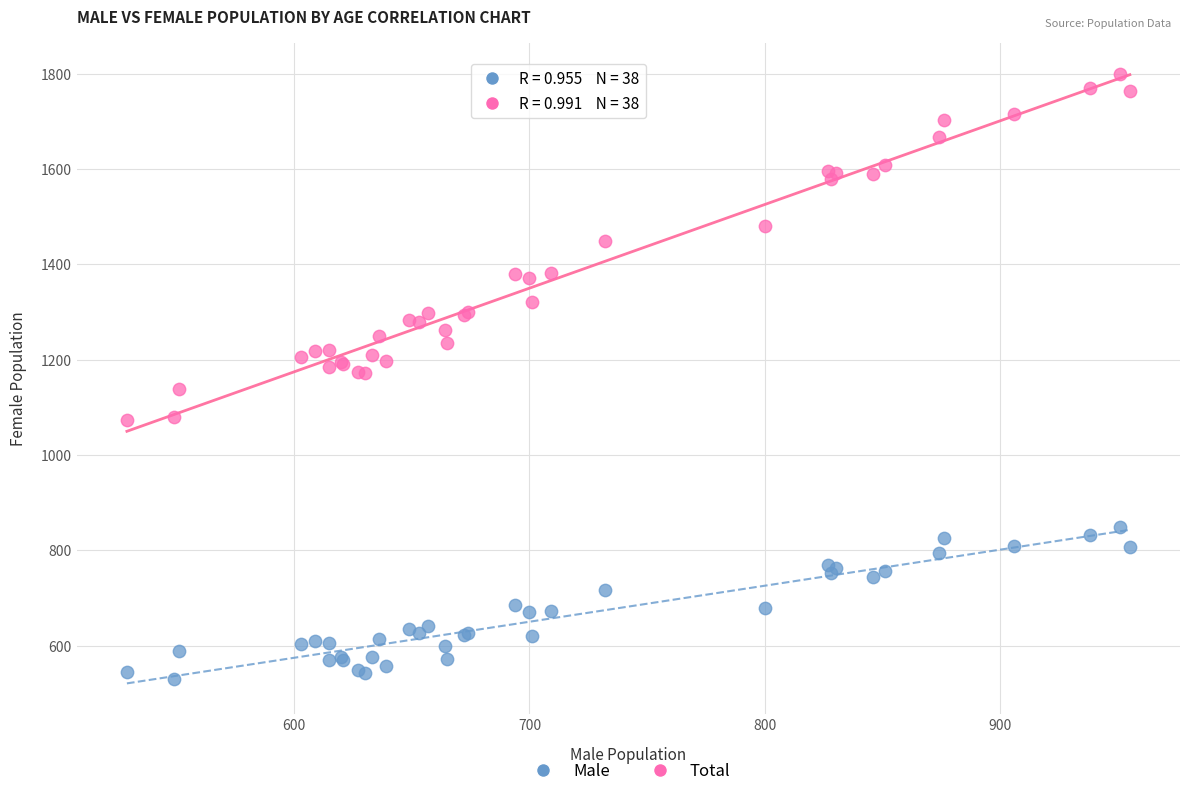

Which series reaches the maximum Y coordinate?

Total